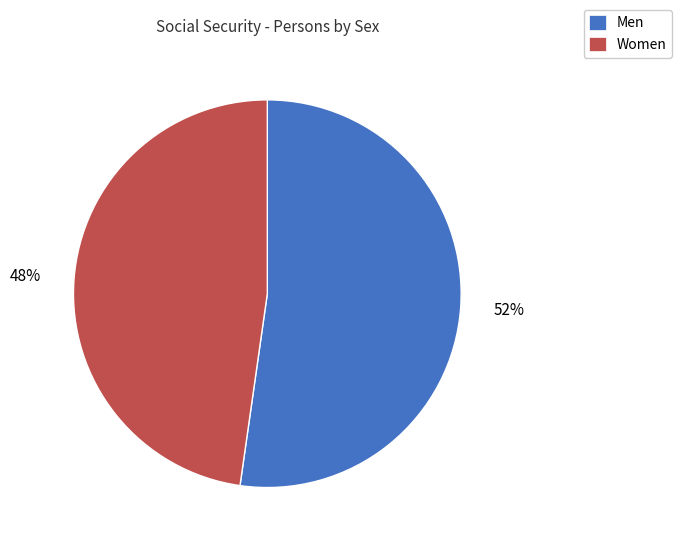

To the nearest percent, what percentage of the pie is Women?

48%